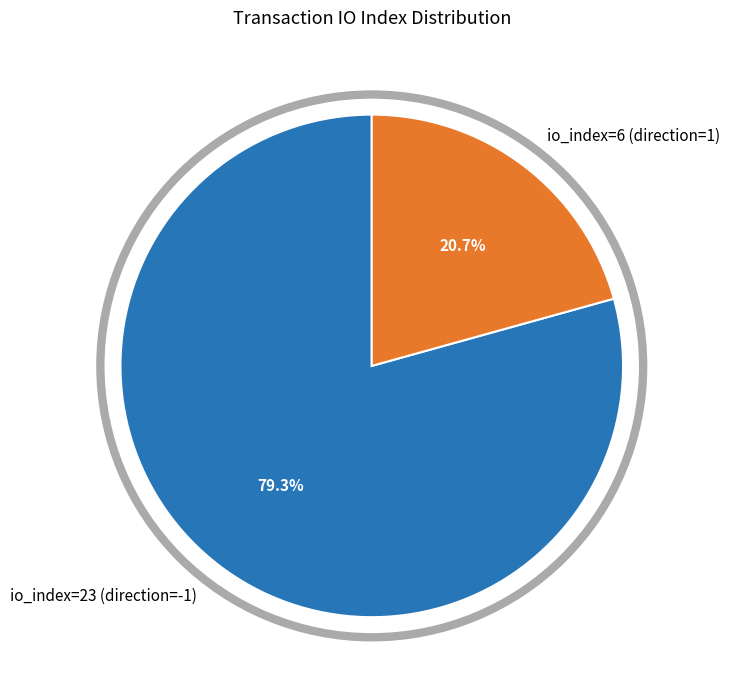

Rank the categories by value from lowest to highest.

io_index=6 (direction=1), io_index=23 (direction=-1)